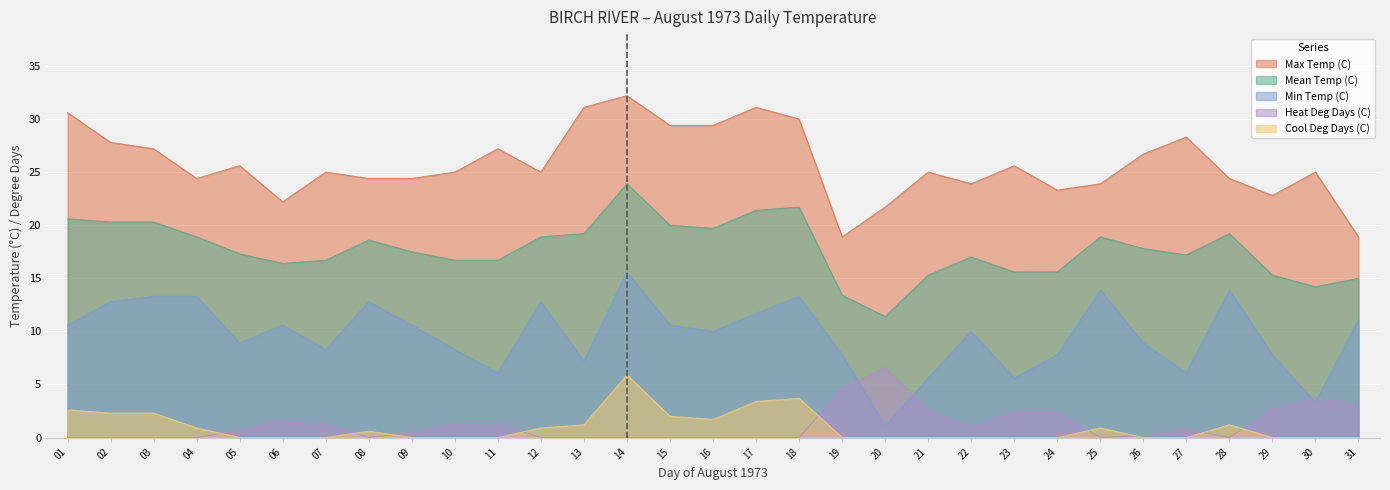

What is the difference between the second highest and minimum values in the Cool Deg Days (C) series?

3.7